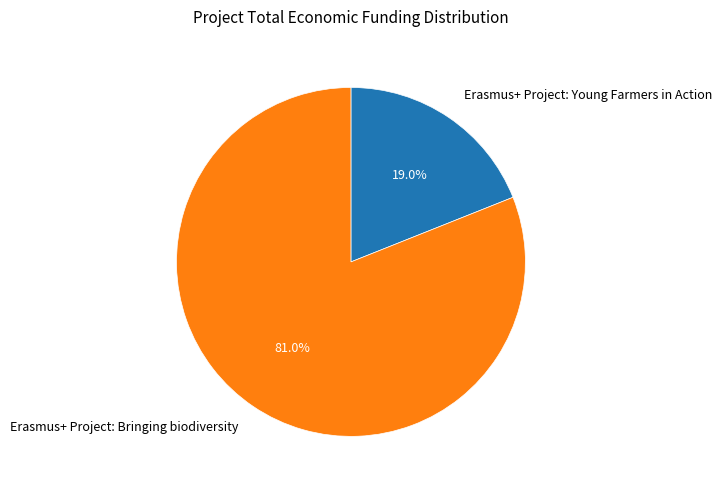

True or false: Erasmus+ Project: Bringing biodiversity accounts for 81% of the total.

True